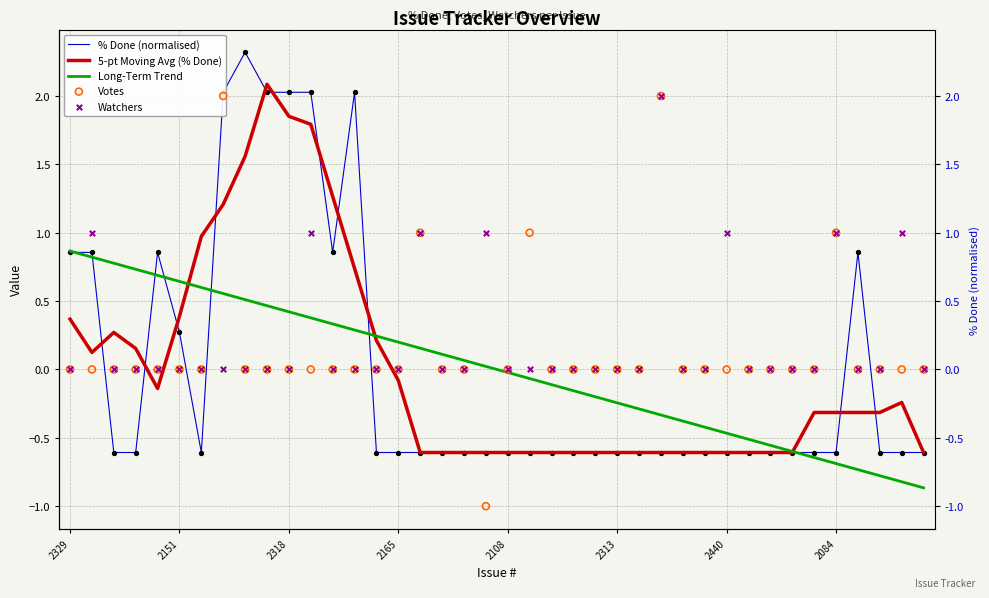

Is the value of Votes at 28 greater than the value of Long-Term Trend at 16?

No